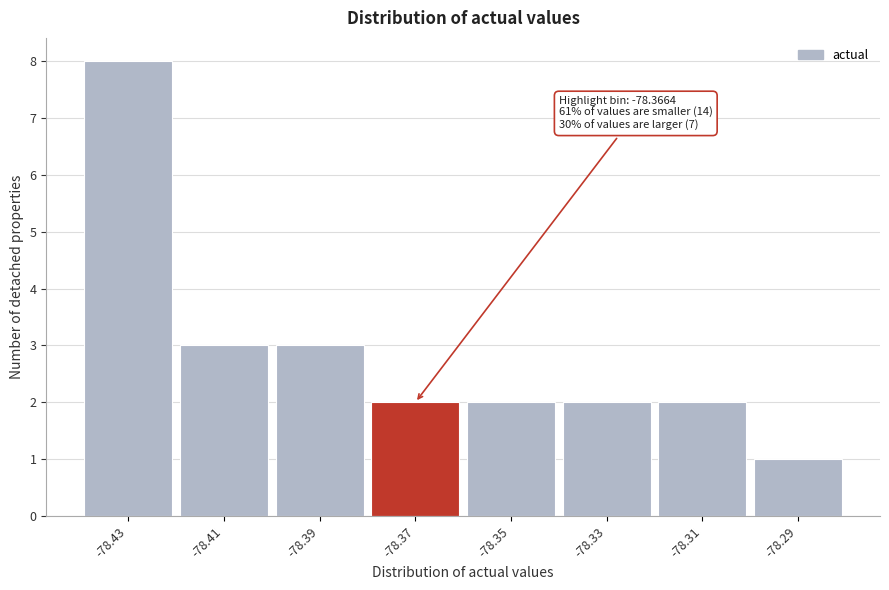

Reading right to left, transcribe all the data shown in this chart.

1	2	2	2	2	3	3	8